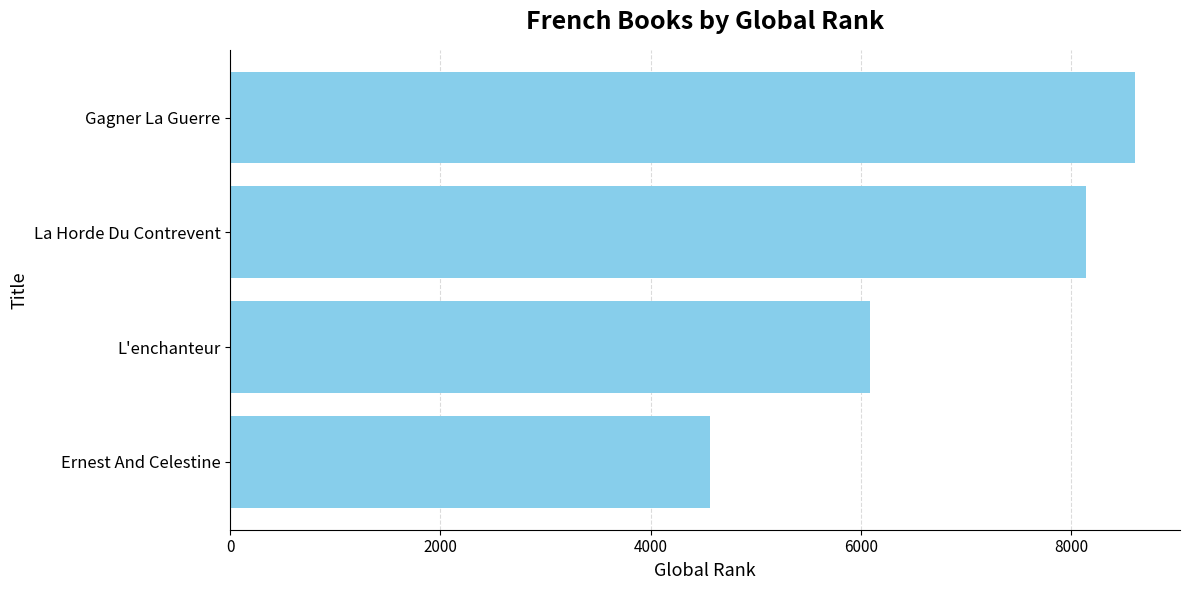

Where is the data nearest to the value 6588?

L'enchanteur